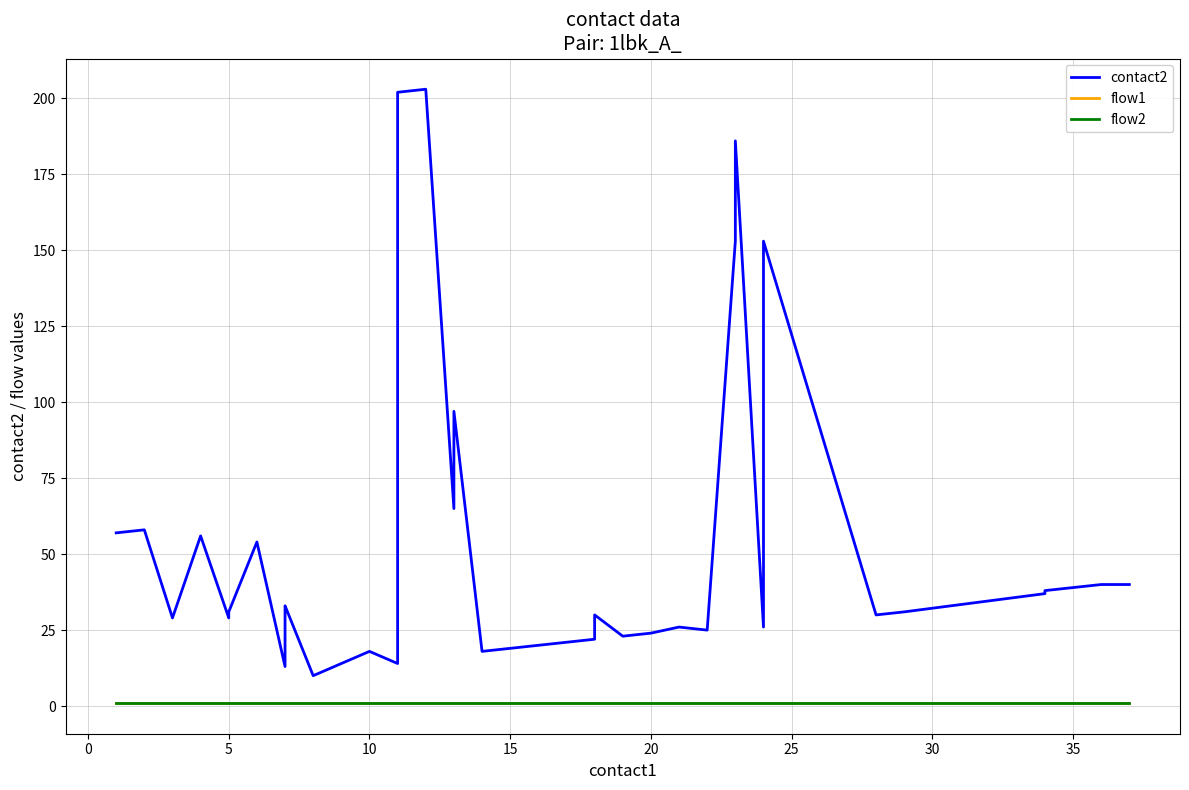

True or false: flow1 and contact2 intersect in this chart.

False